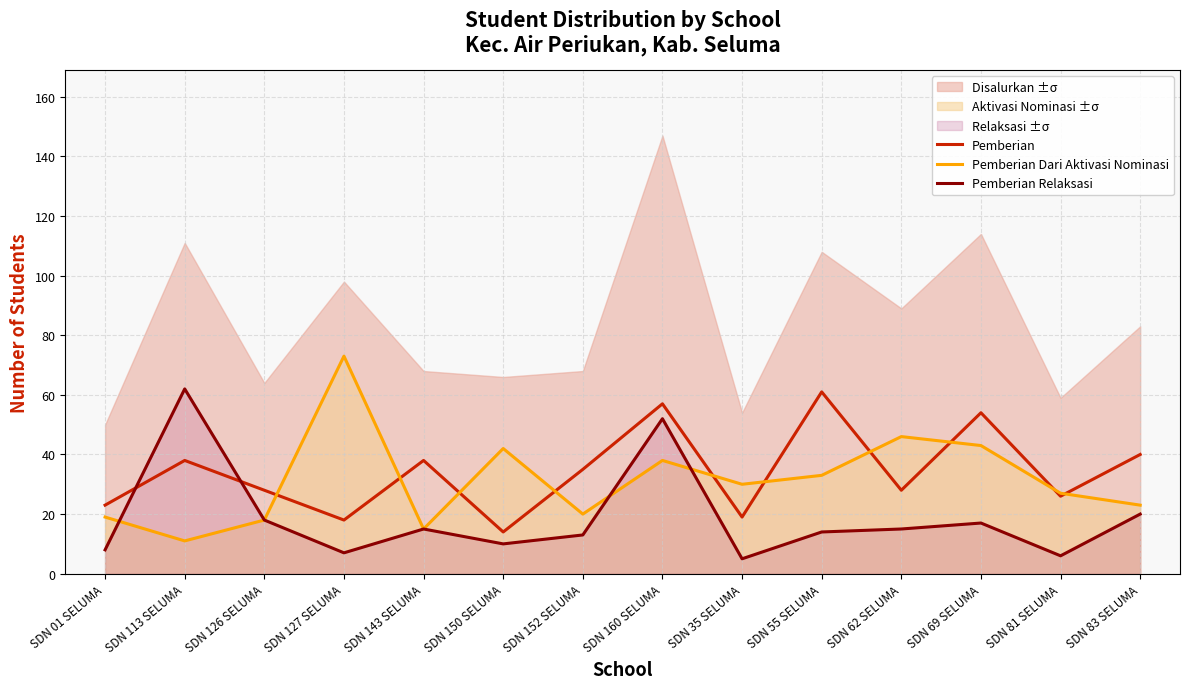

What is the difference between the maximum and second lowest values in the Pemberian Dari Aktivasi Nominasi series?

58